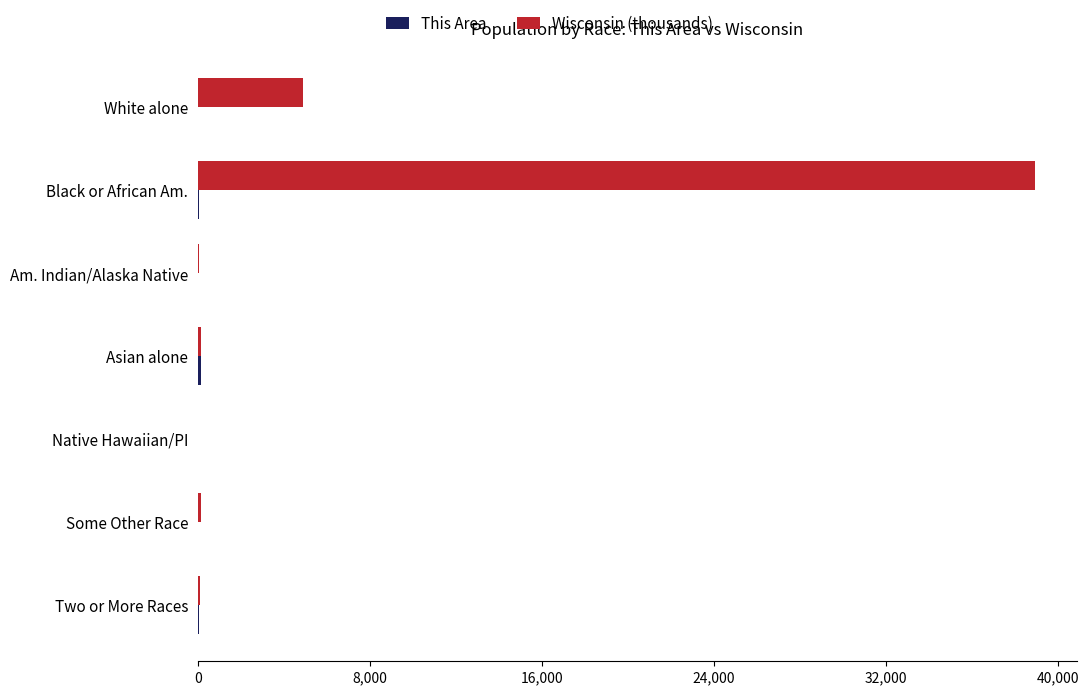

Is it true that Wisconsin (thousands) equals 2084.5 at White alone?

False